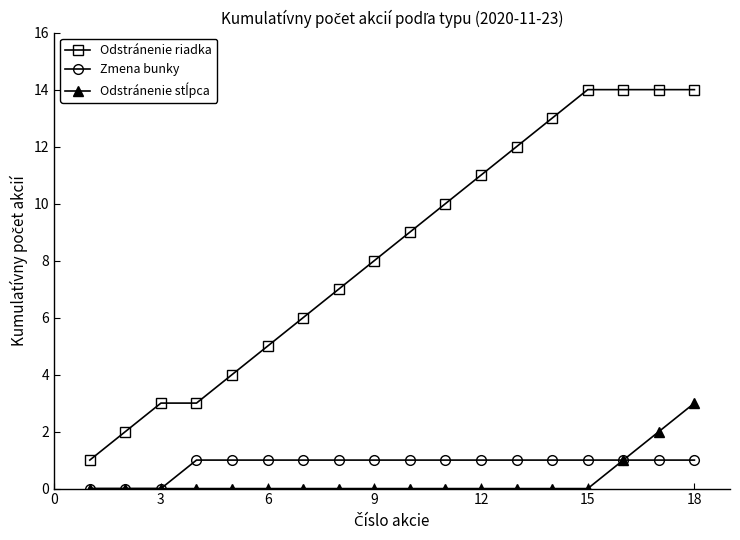

Which series has the largest total across all categories?

Odstránenie riadka